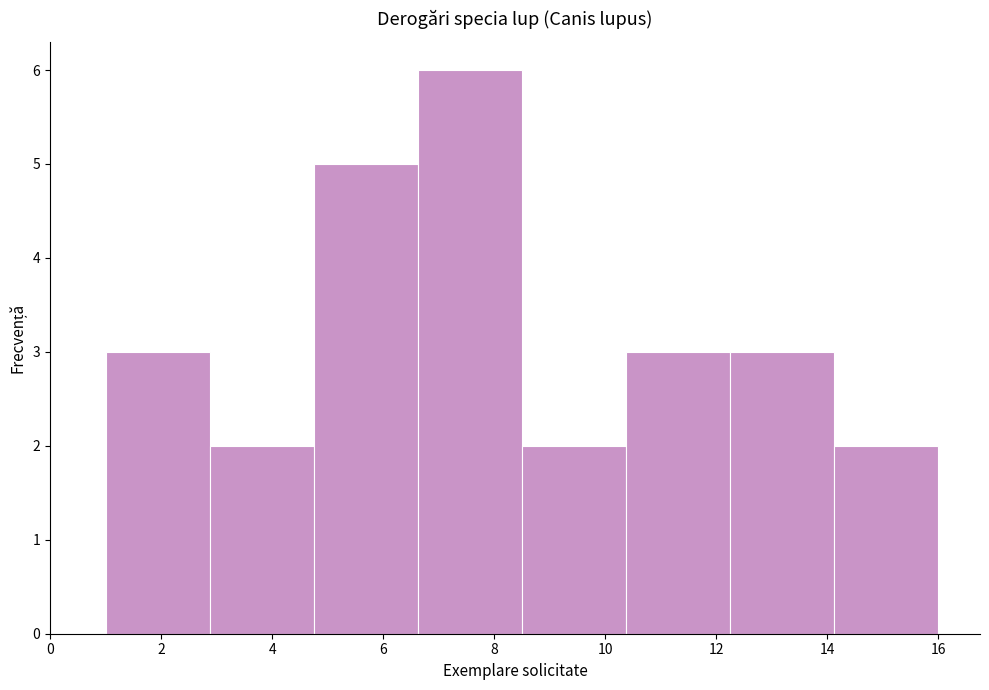

Reading left to right, transcribe this chart: for each bar, give the range it covers on the x-axis and its height. Neither the bar edges nor the heights are printed on the chart, so give them approximately, as read against the axes.

1.0 to 2.8: 3
2.8 to 4.8: 2
4.8 to 6.6: 5
6.6 to 8.6: 6
8.6 to 10.4: 2
10.4 to 12.2: 3
12.2 to 14.2: 3
14.2 to 16.0: 2